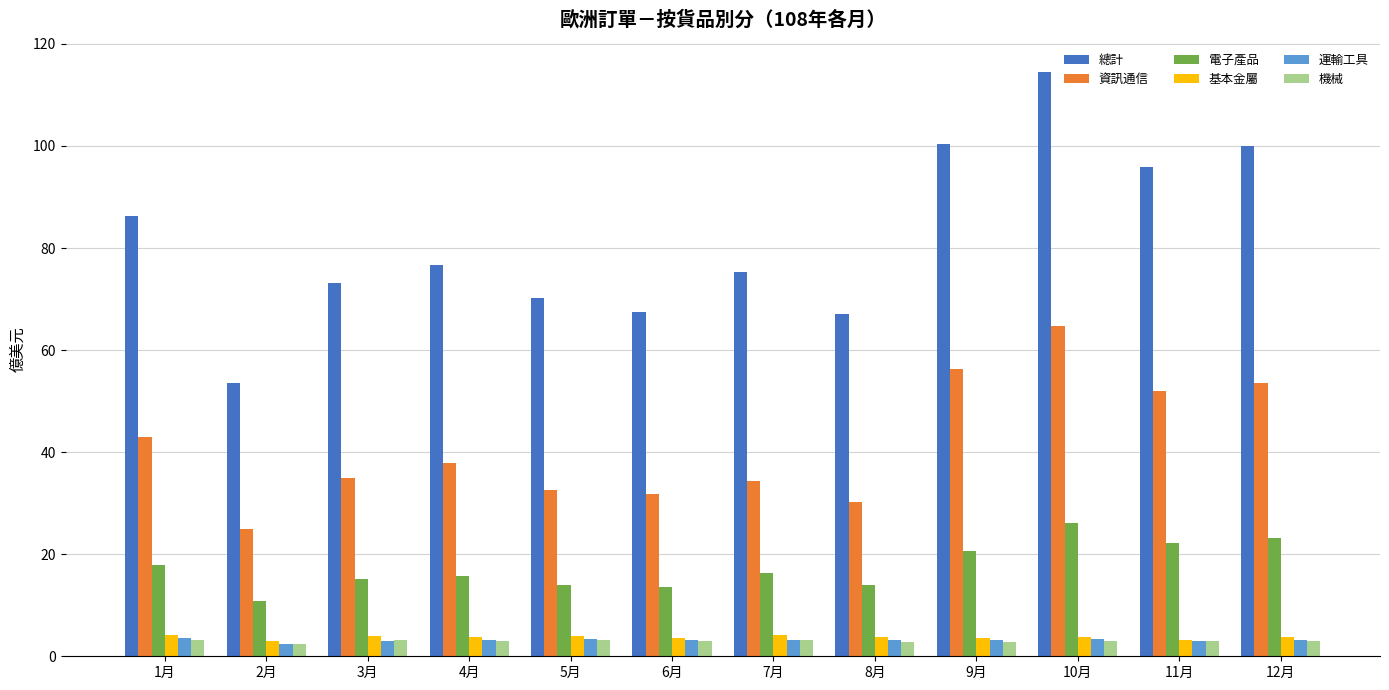

What is the difference between the second highest and minimum values in the 資訊通信 series?

31.5